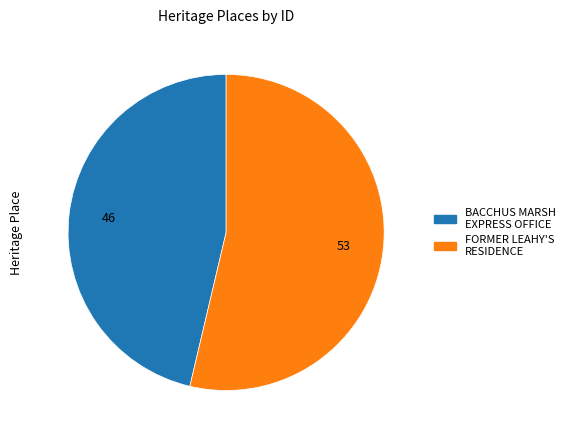

The FORMER LEAHY'S RESIDENCE slice represents 43% of the pie. True or false?

False